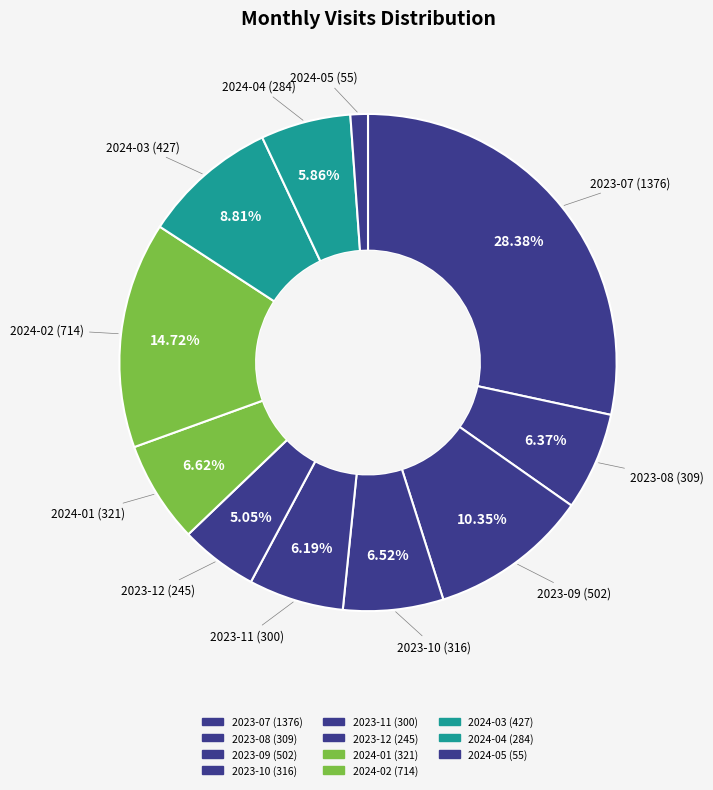

Which slice is the largest?

2023-07